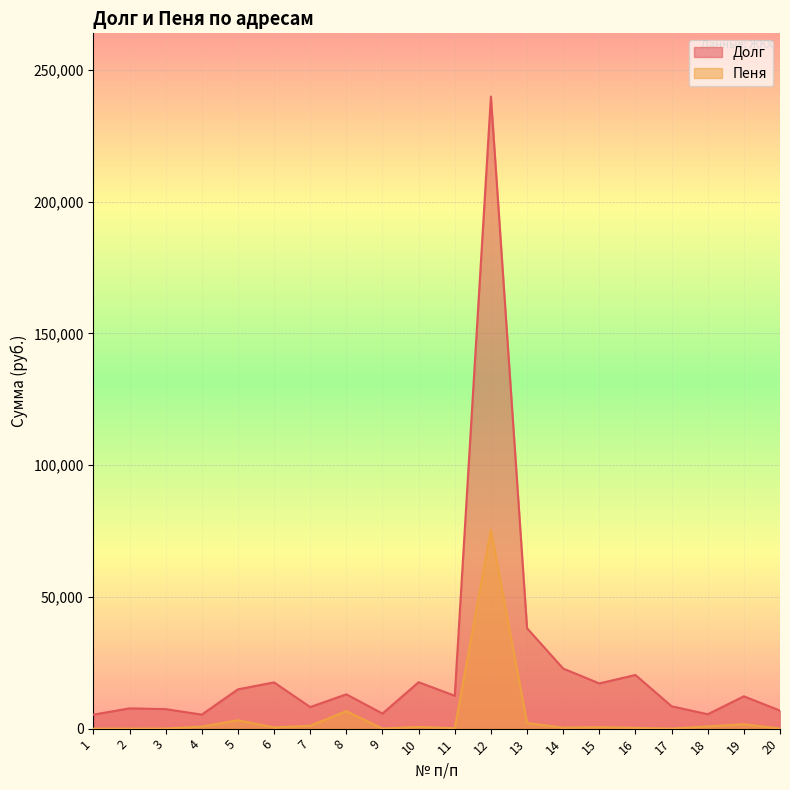

What is the maximum value shown in the chart?

239950.1